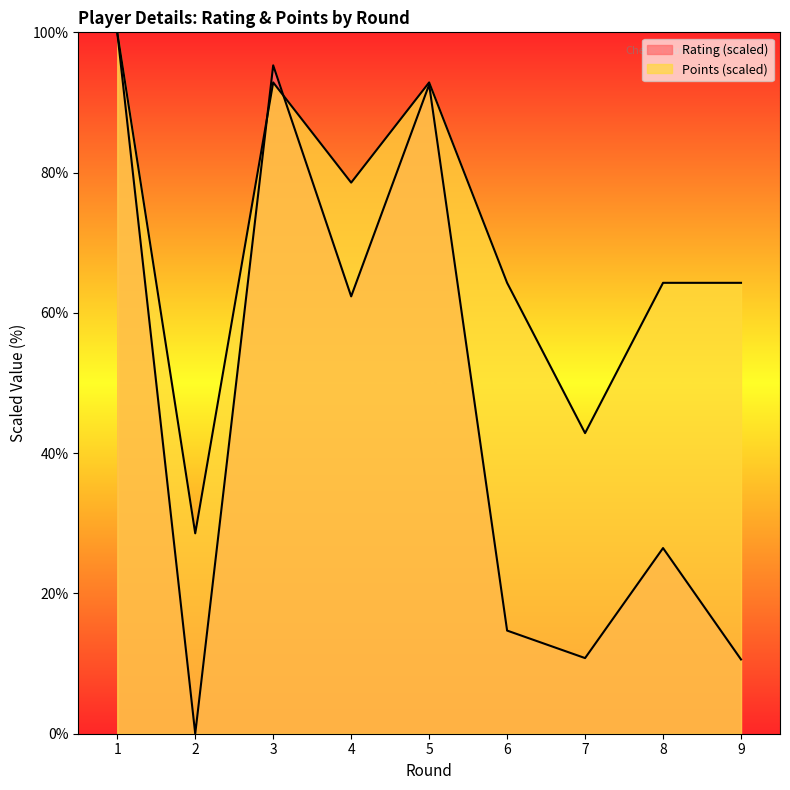

In Rating, how many points are higher than both neighbors (excluding endpoints)?

3